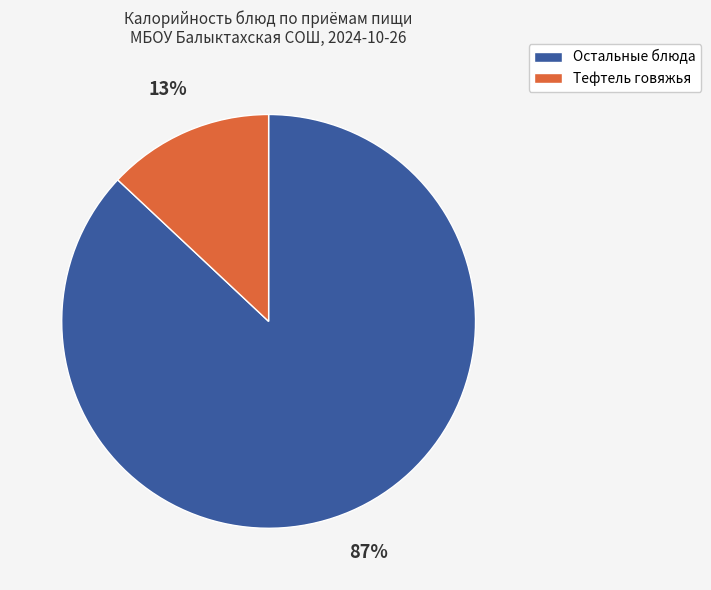

Does any single category account for the majority?

Yes